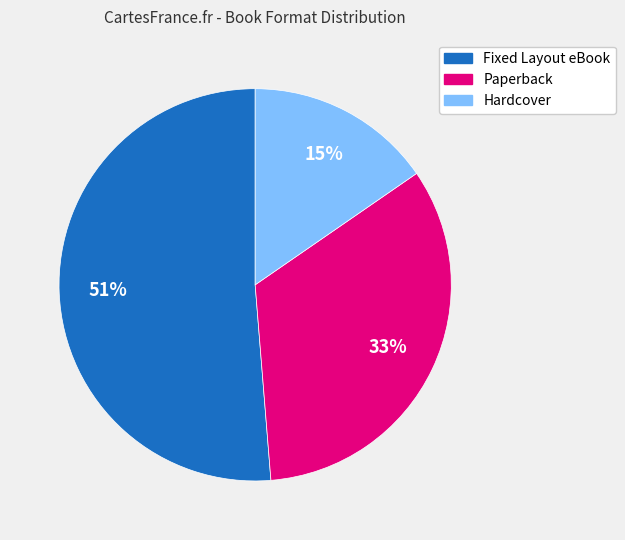

Does Hardcover represent more than half of the total?

No